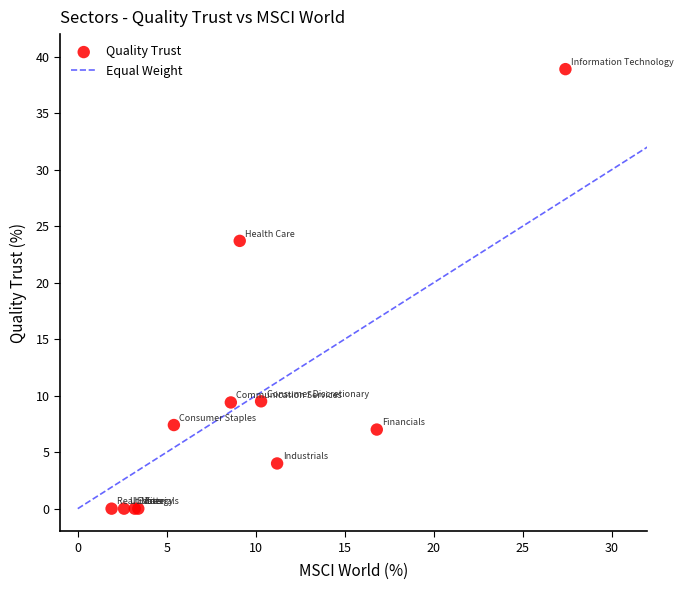

What Y value in the scatter plot is closest to 19?

23.7